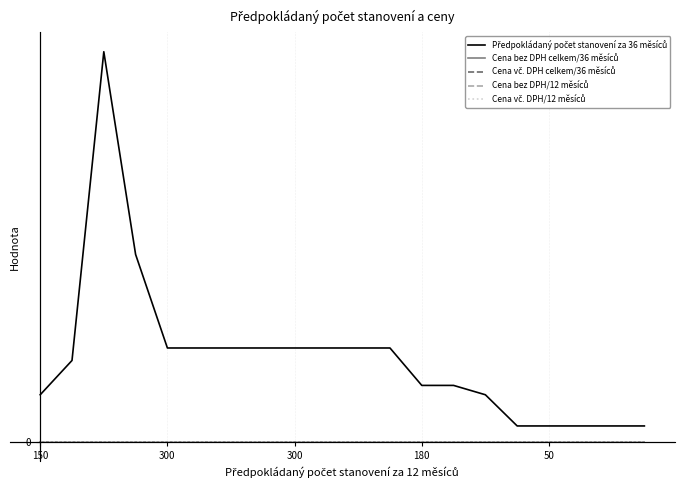

What is the label of the 20th point from the right?

150